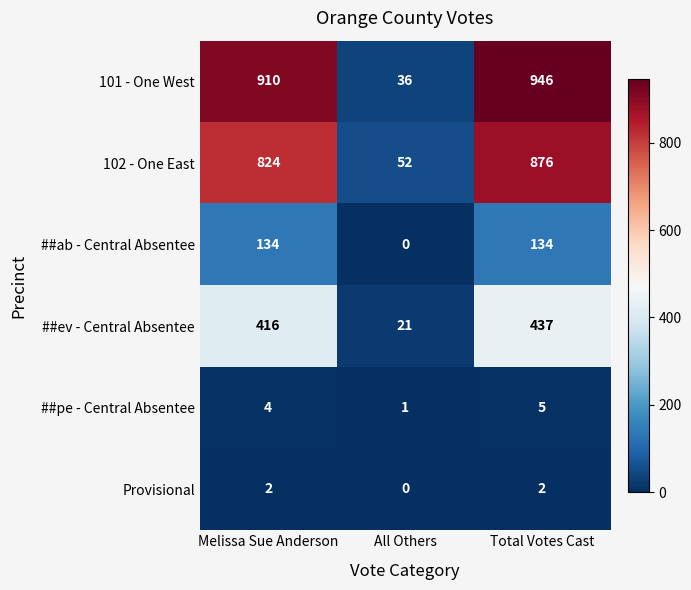

Count the ##ab - Central Absentee values in the range 0 to 134.

3